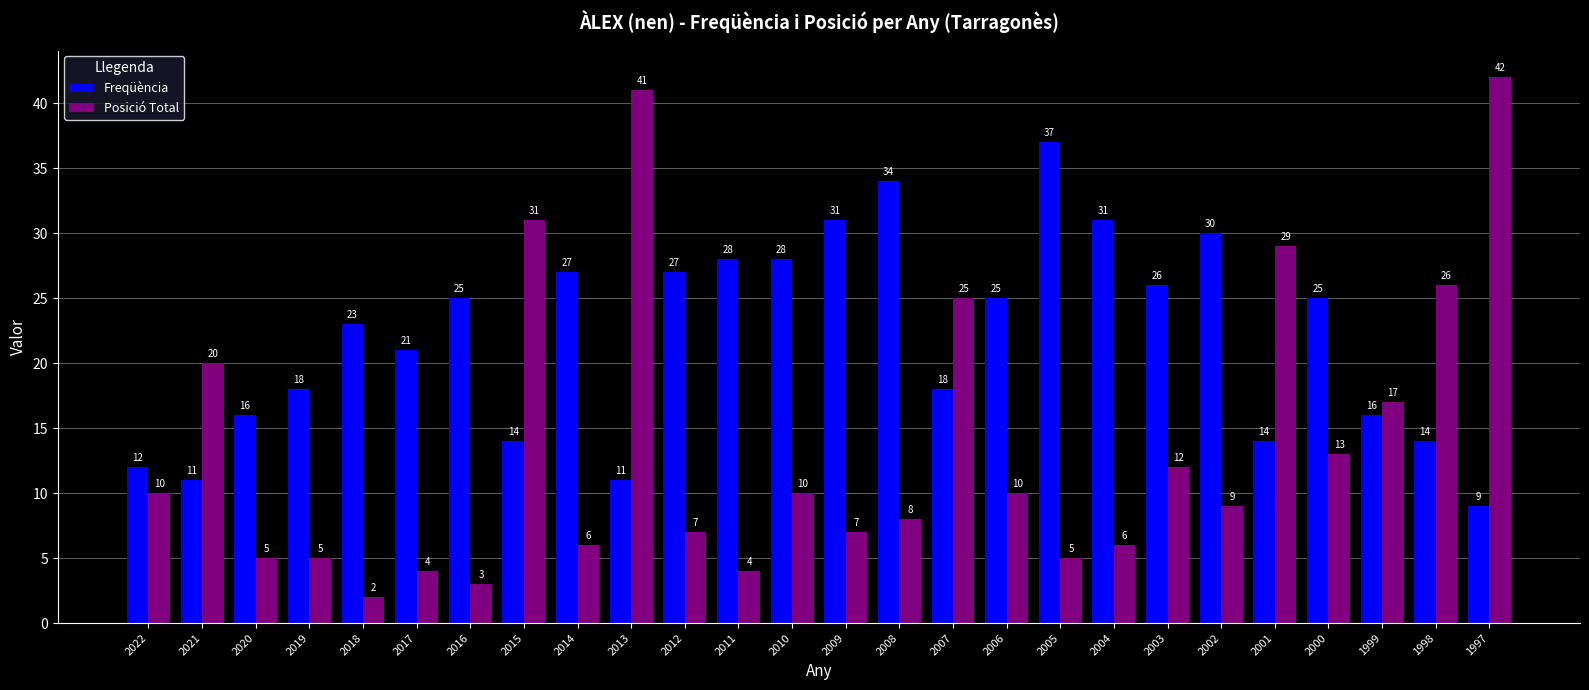

What is the value of the Posició Total bar at the 6th from the left?

4